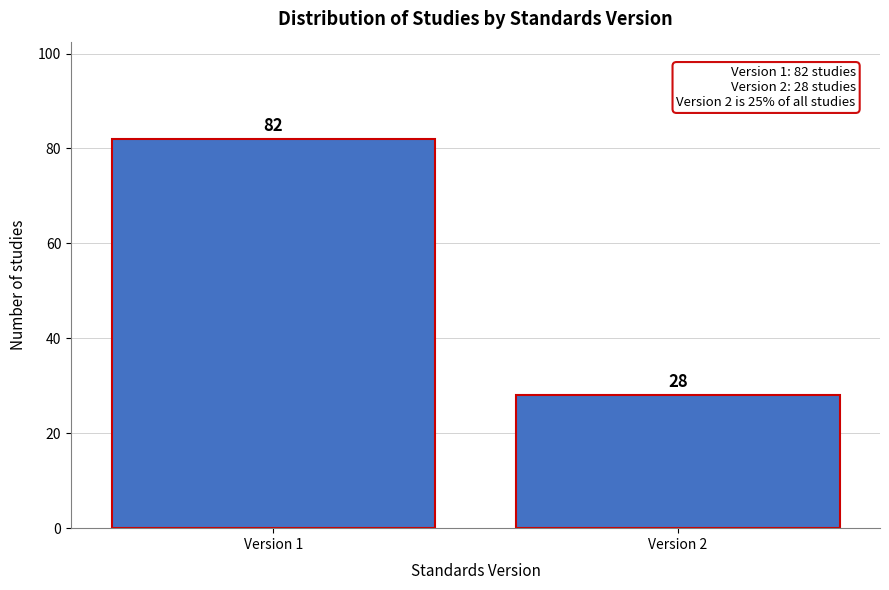

Reading right to left, extract all data points from this chart.

28	82